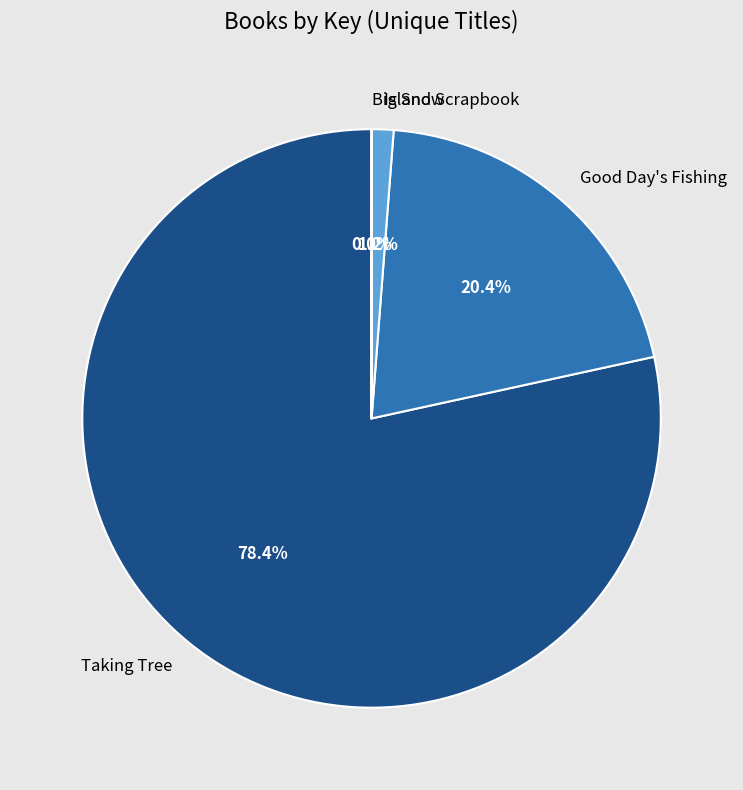

What portion of the pie excludes Taking Tree?

21.6%